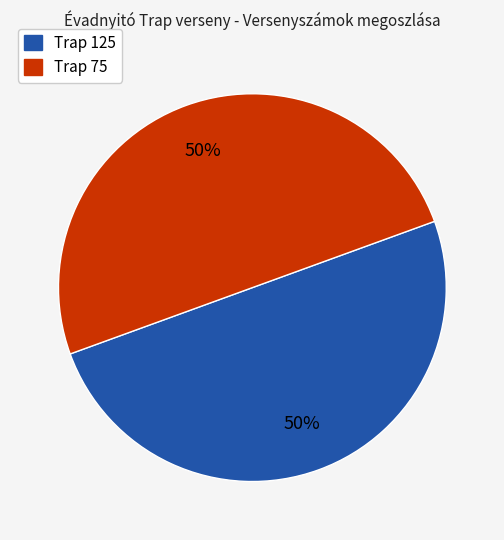

To the nearest percent, what is the average slice percentage?

50%